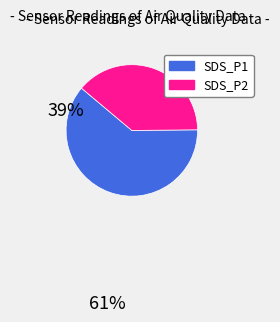

The SDS_P1 slice represents 70% of the pie. True or false?

False